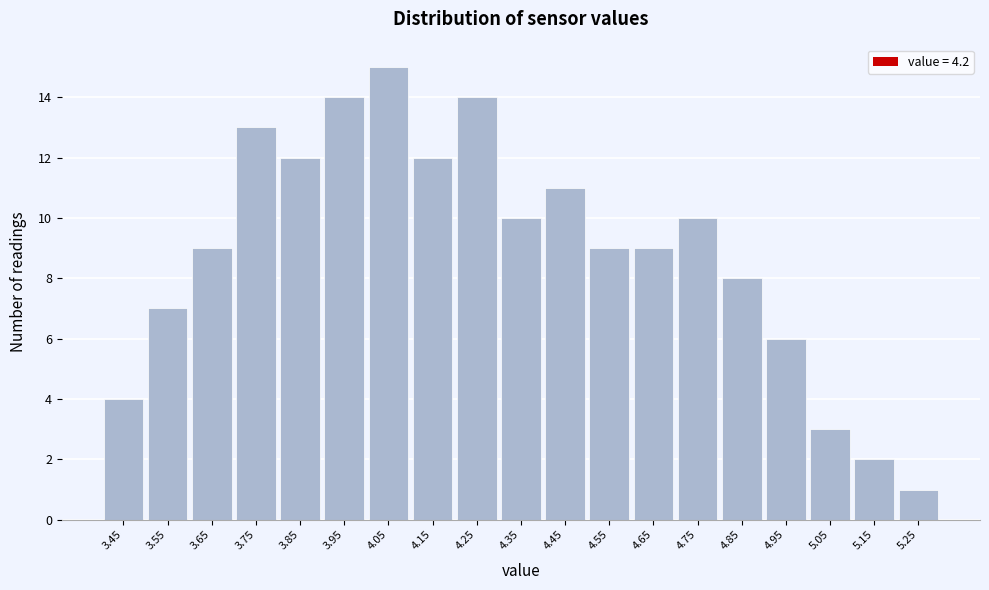

Which range on the x-axis has the tallest bar?

4.0 to 4.1